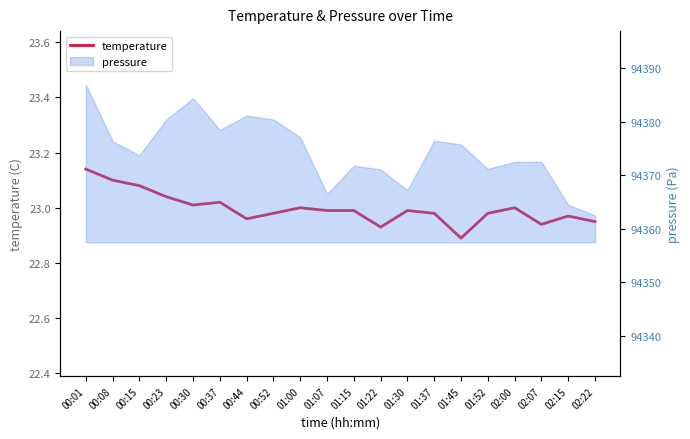

Rank the categories by value from highest to lowest.

00:01, 00:08, 00:15, 00:23, 00:37, 00:30, 01:00, 02:00, 01:07, 01:15, 01:30, 00:52, 01:37, 01:52, 02:15, 00:44, 02:22, 02:07, 01:22, 01:45